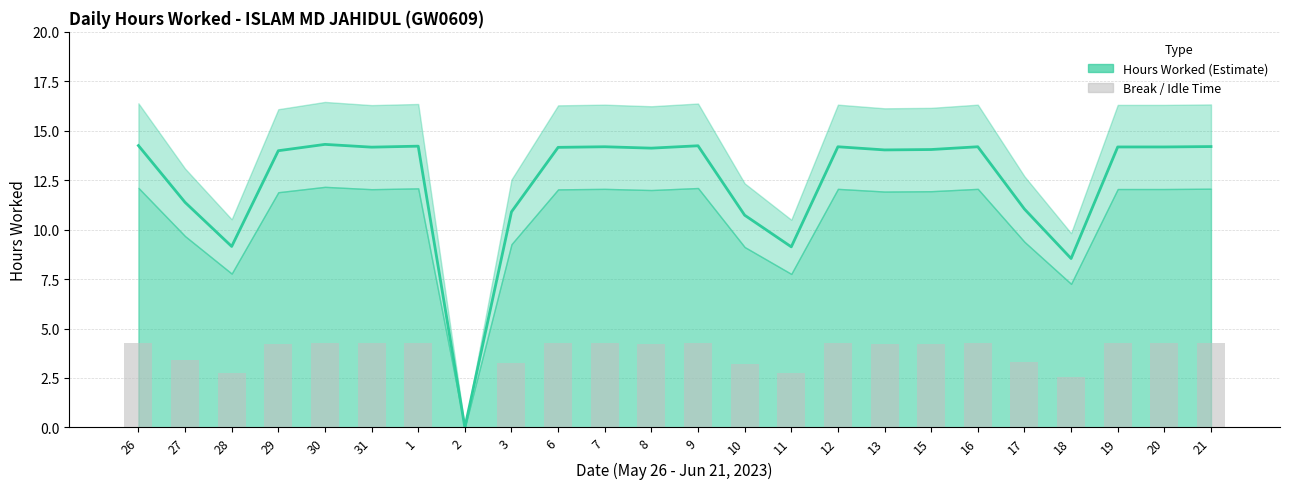

What is the value of the Break / Idle Time bar at the 11th from the left?

4.3